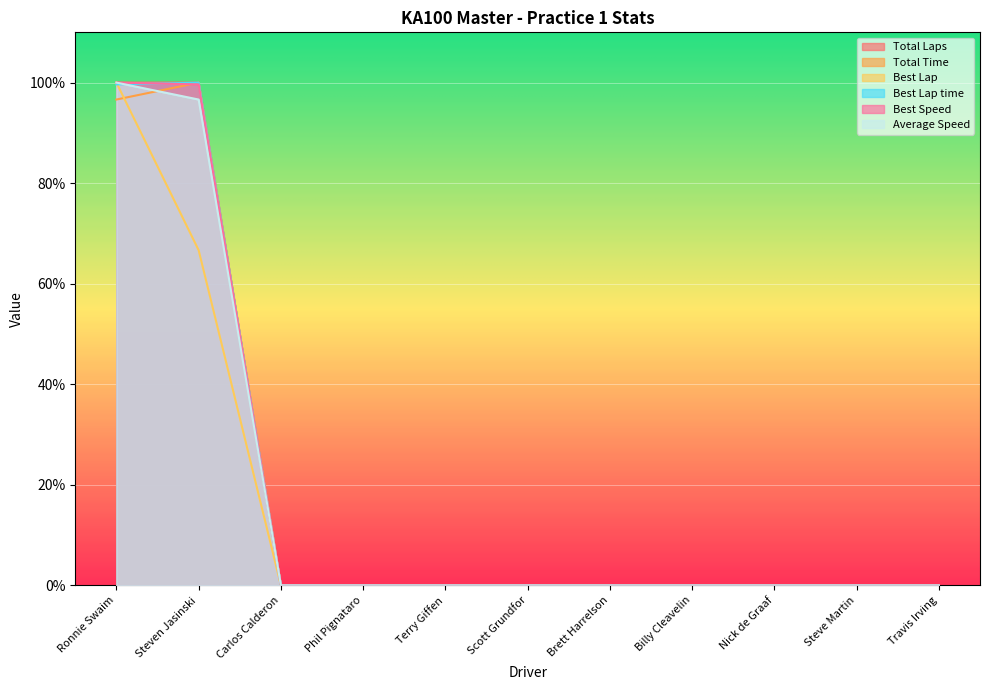

What are all the series names shown in the legend?

Total Laps, Total Time, Best Lap, Best Lap time, Best Speed, Average Speed